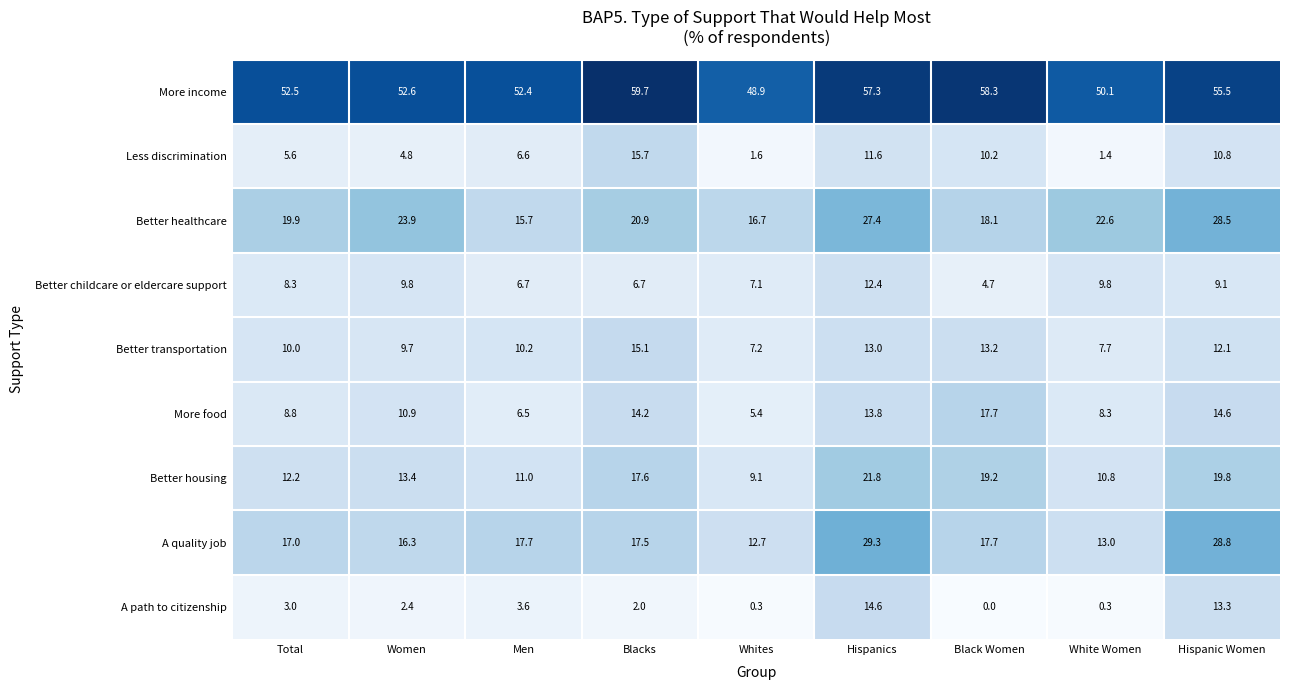

What is the maximum value shown in the chart?

59.7